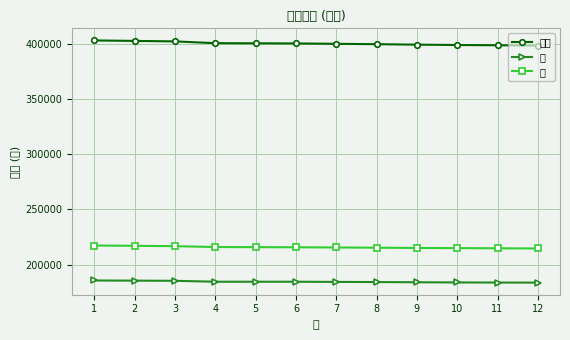

True or false: 女 and 総数 intersect in this chart.

False